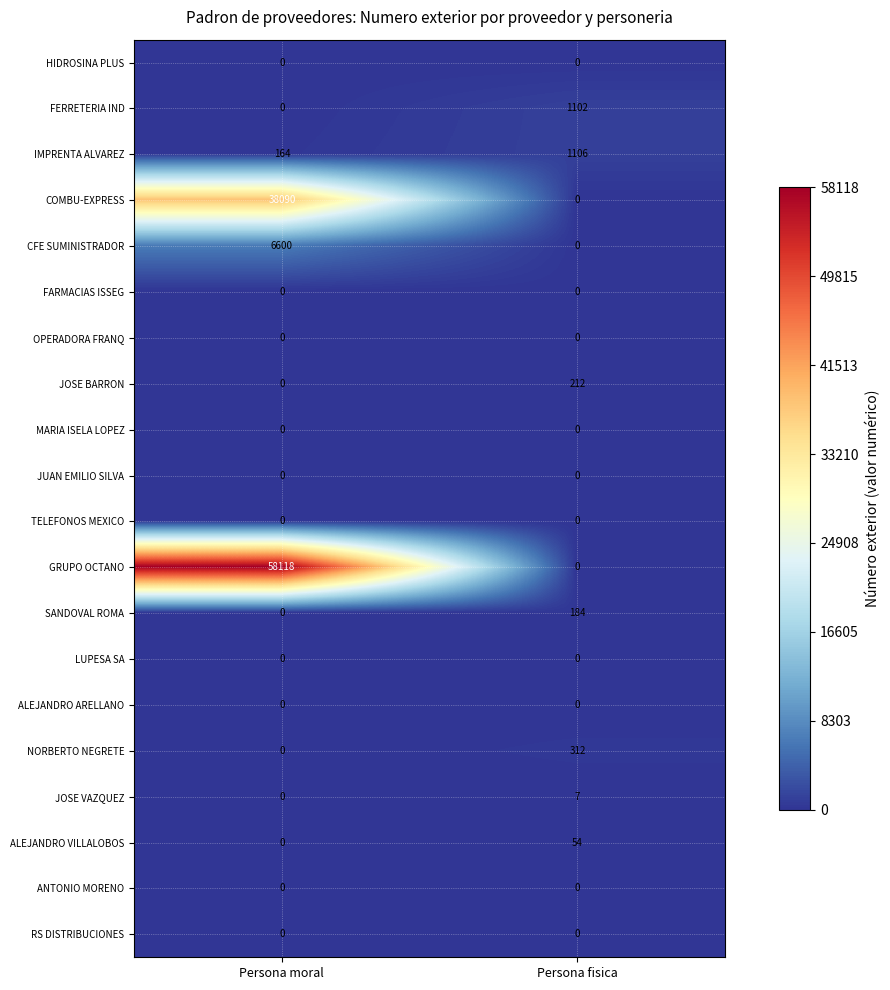

Count the number of data series in this chart.

20